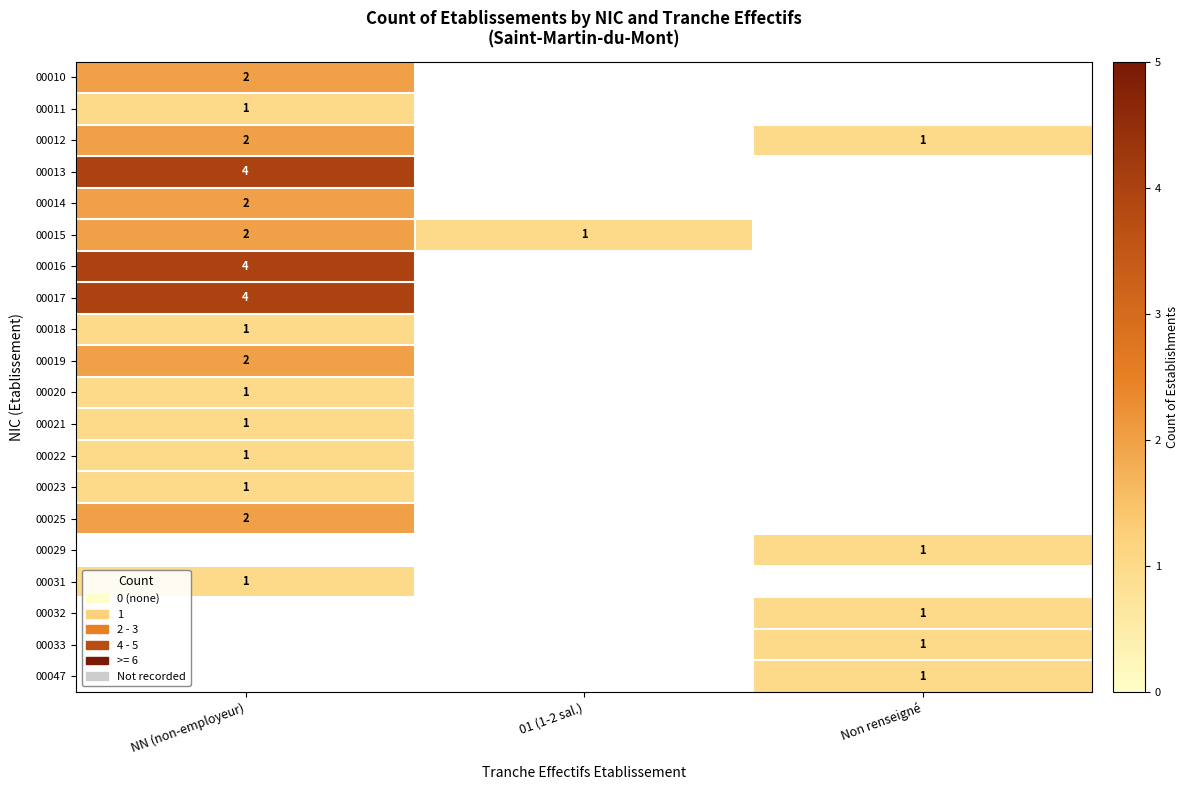

Is it true that 00017 equals 6 at NN (non-employeur)?

False